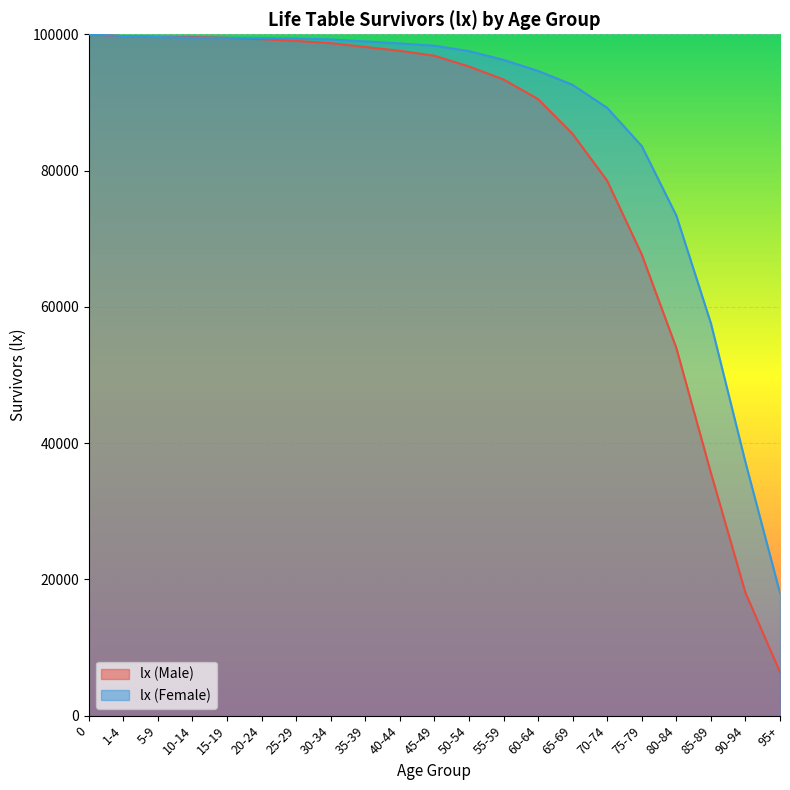

What position from the left is 90-94?

20